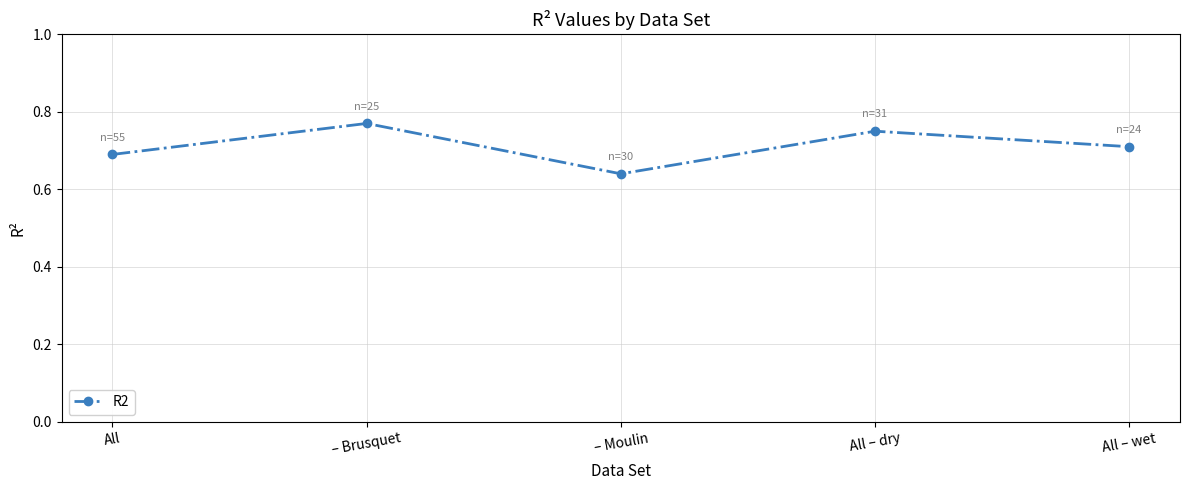

At which category does the data reach its first local peak?

– Brusquet